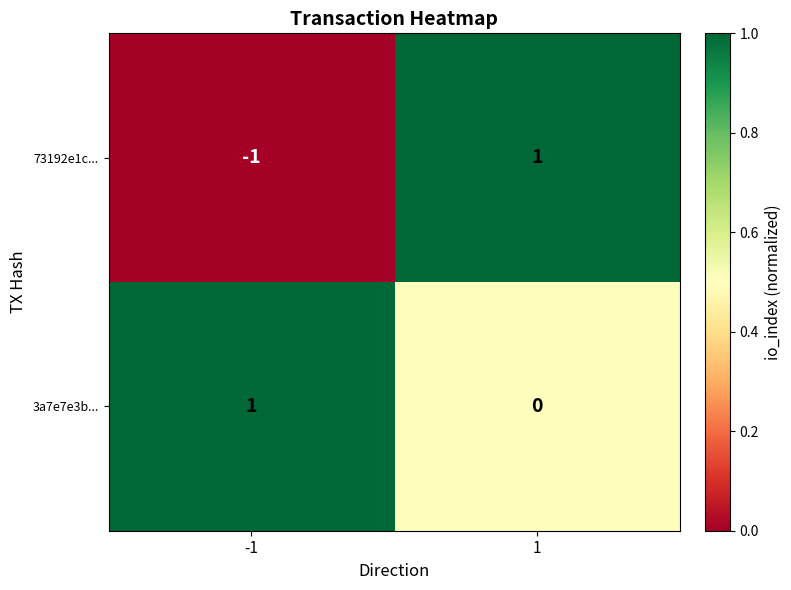

List the series in order of their overall mean, lowest first.

73192e1c..., 3a7e7e3b...